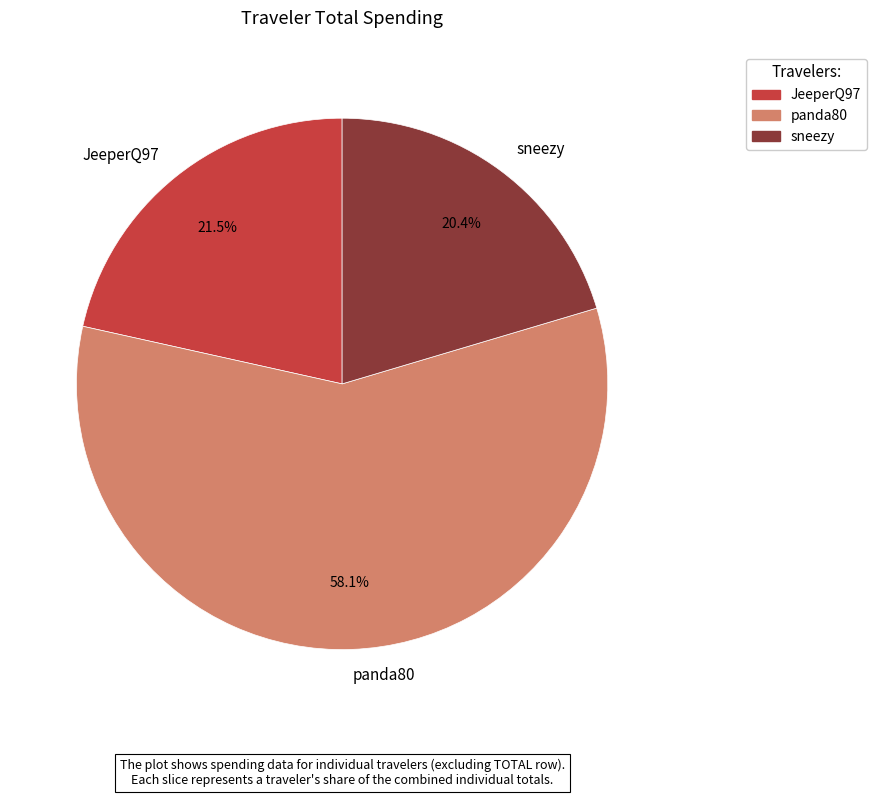

What percentage is NOT represented by JeeperQ97?

78.5%